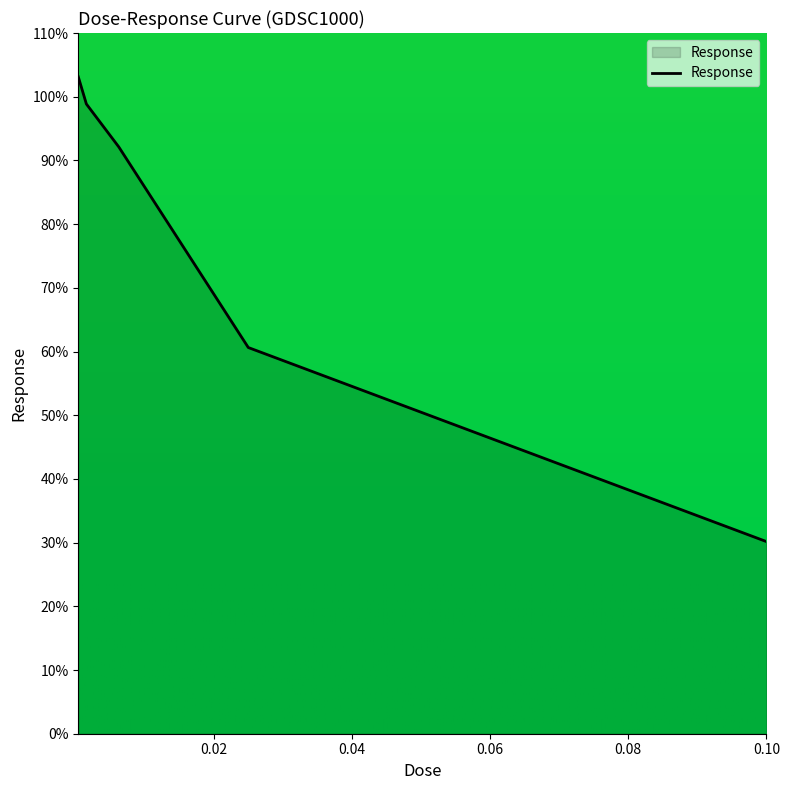

What is the difference between the maximum and second lowest values?

42.5